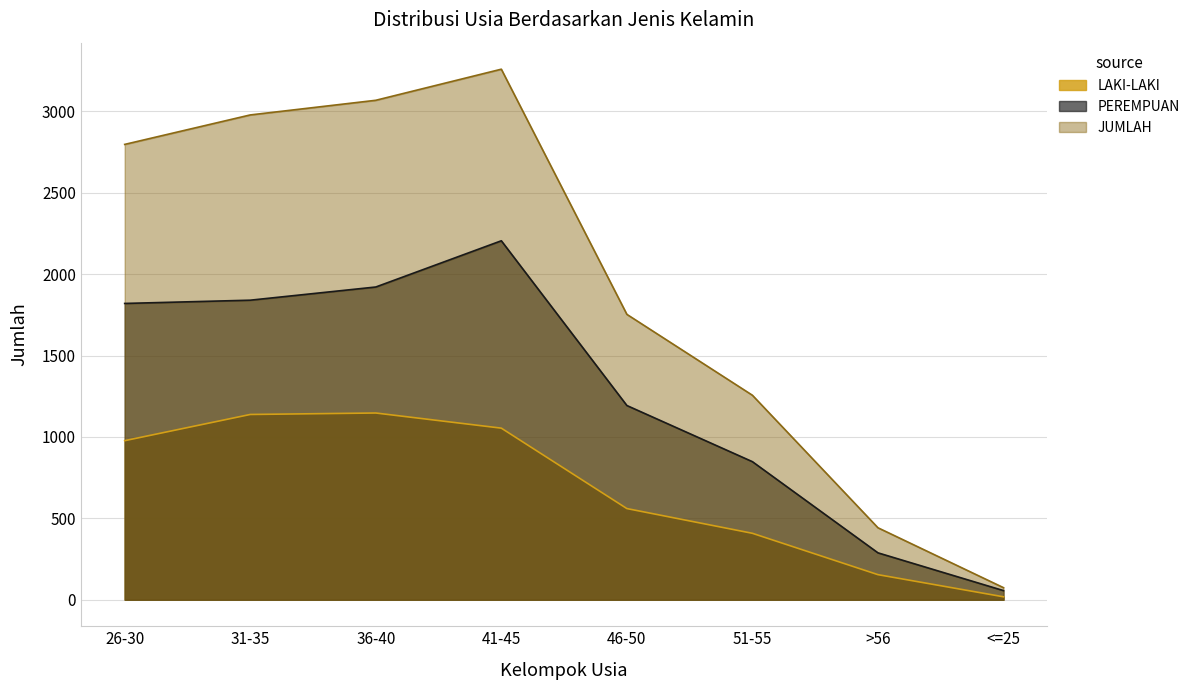

Which series has the largest total across all categories?

JUMLAH